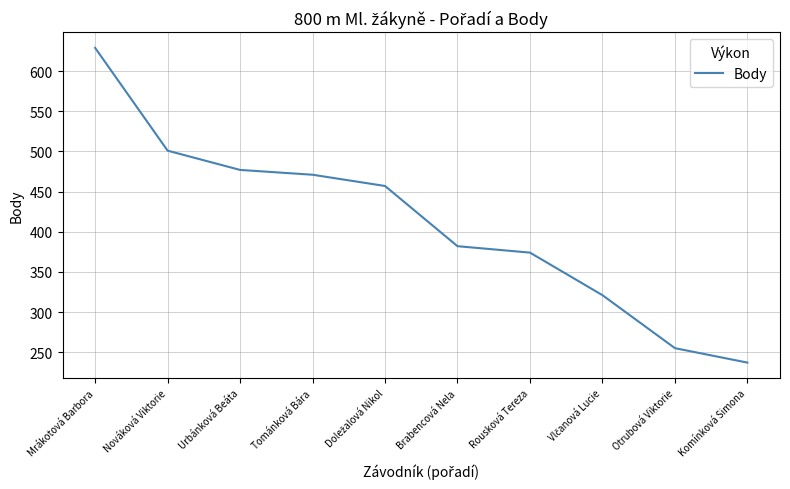

The value at Tománková Bára is 471. True or false?

True